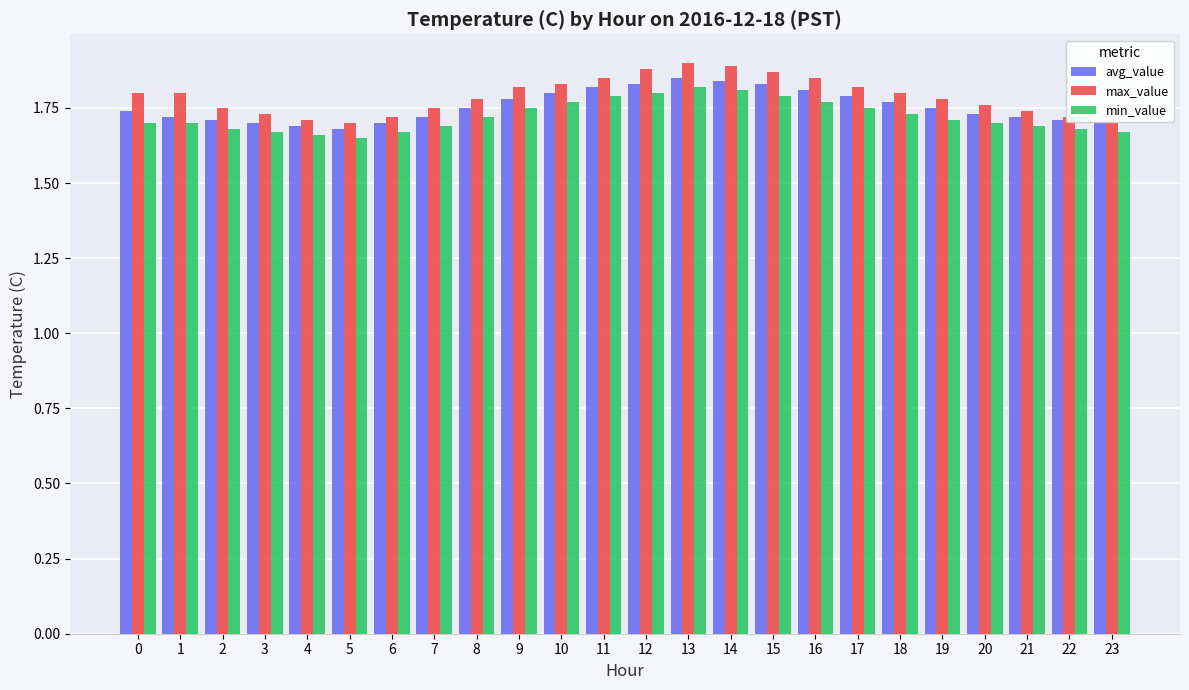

How many groups of bars are there?

24